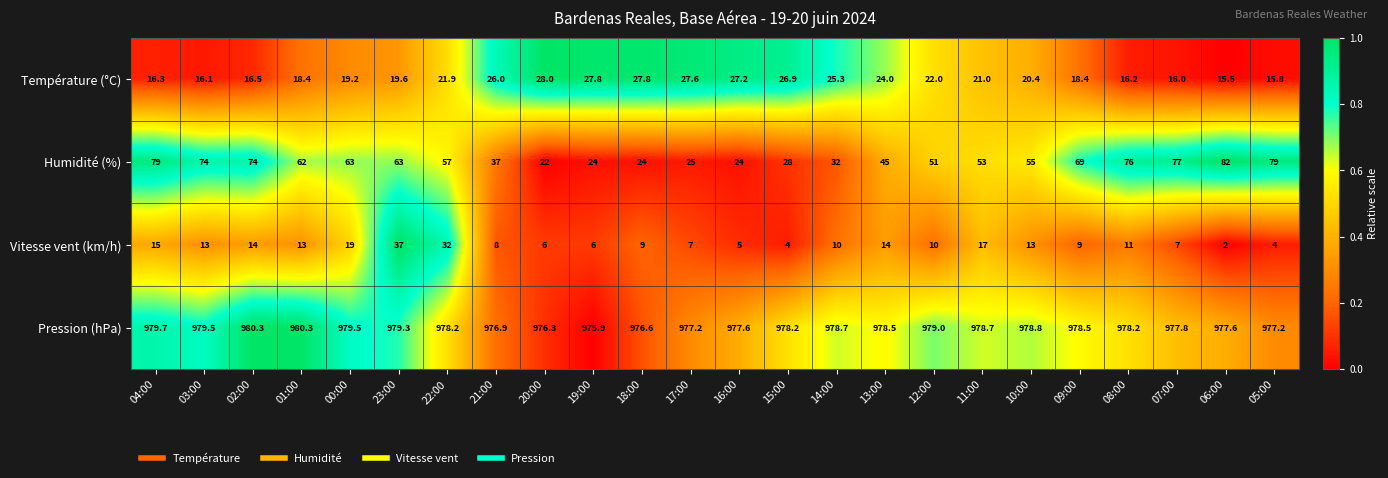

How many categories are shown in the chart?

24